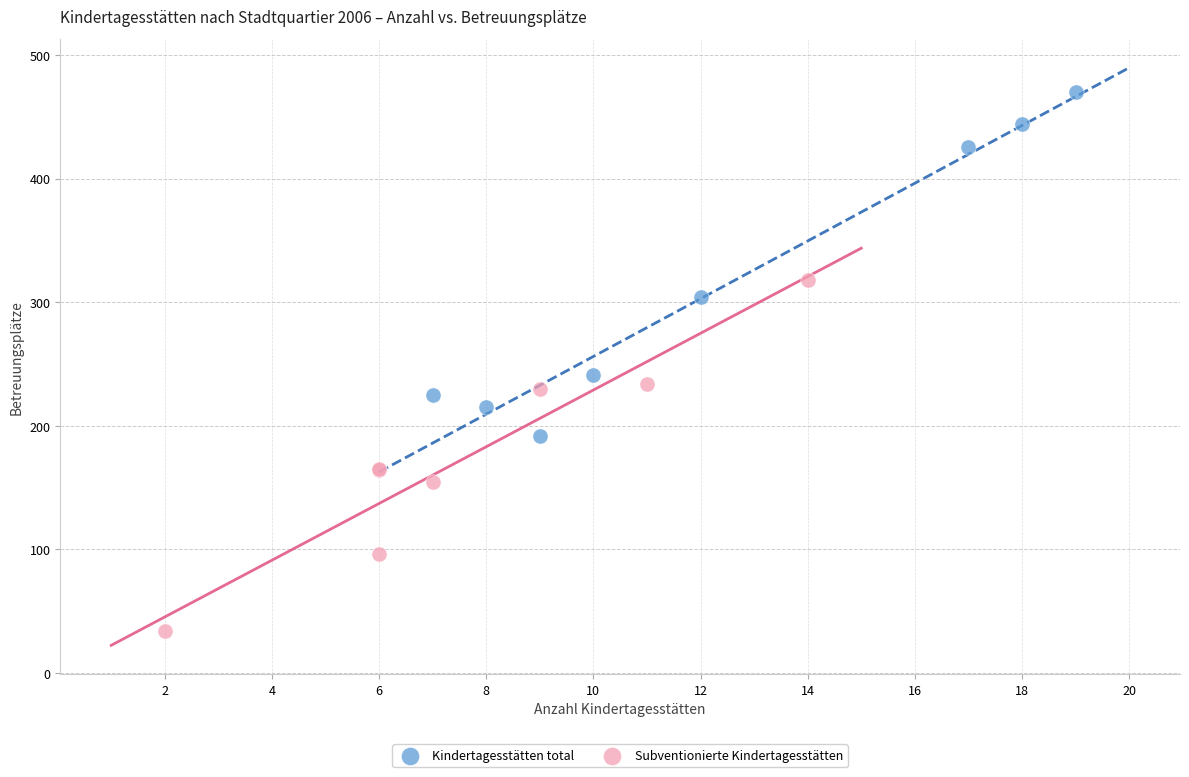

Which series reaches the maximum Y coordinate?

Kindertagesstätten total